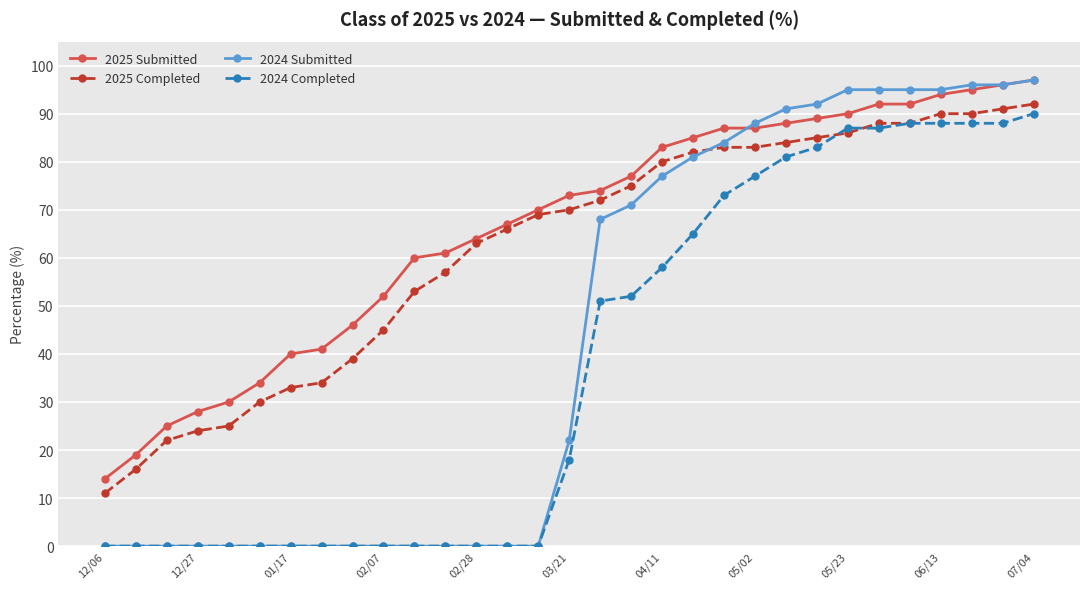

What is the value of the 2025 Completed point at the 7th from the left?

33